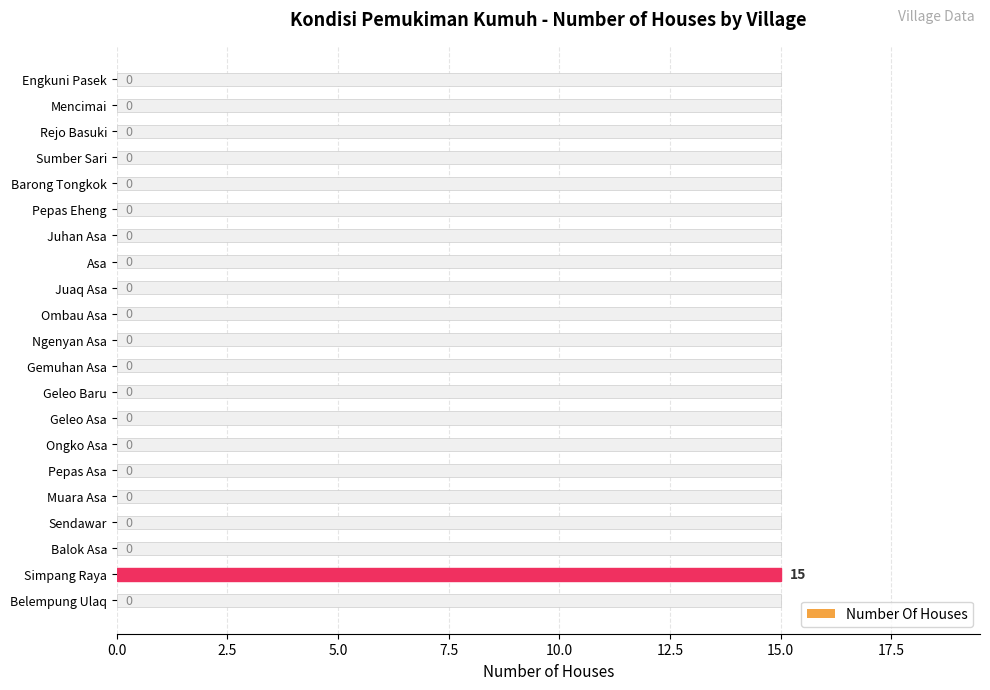

How many bars are there in total?

21